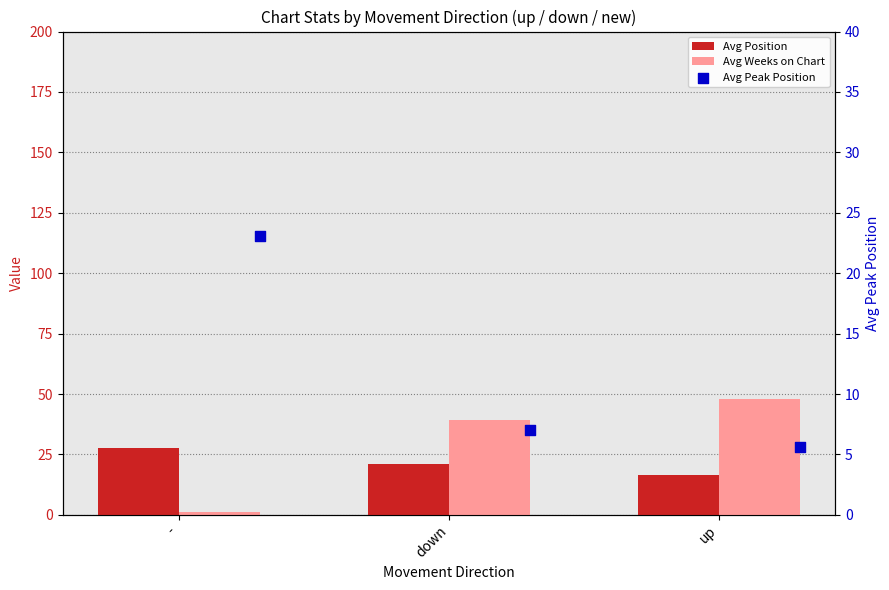

What are all the series names shown in the legend?

Avg Position, Avg Weeks on Chart, Avg Peak Position